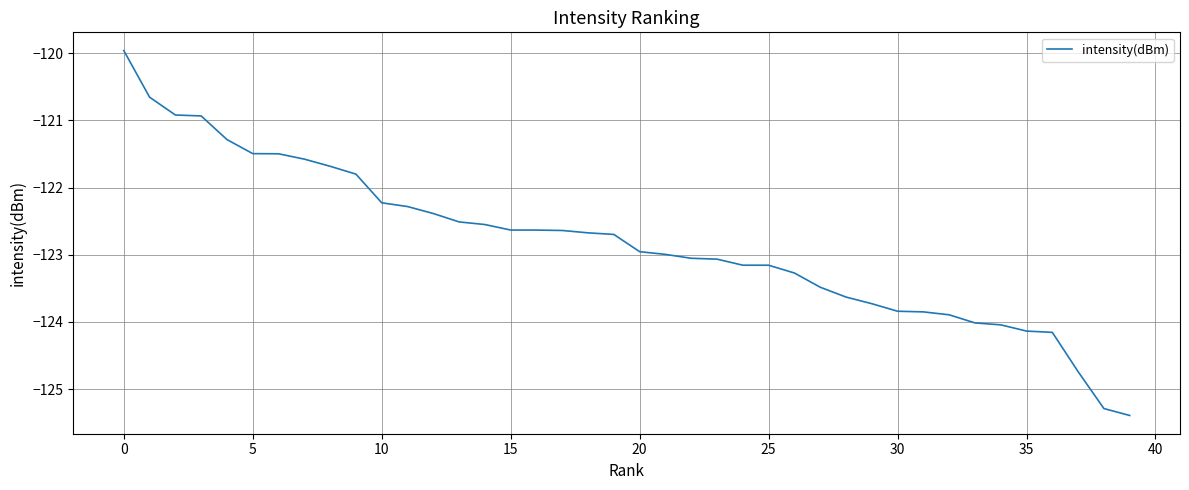

What is the difference between the maximum and minimum values?

5.4